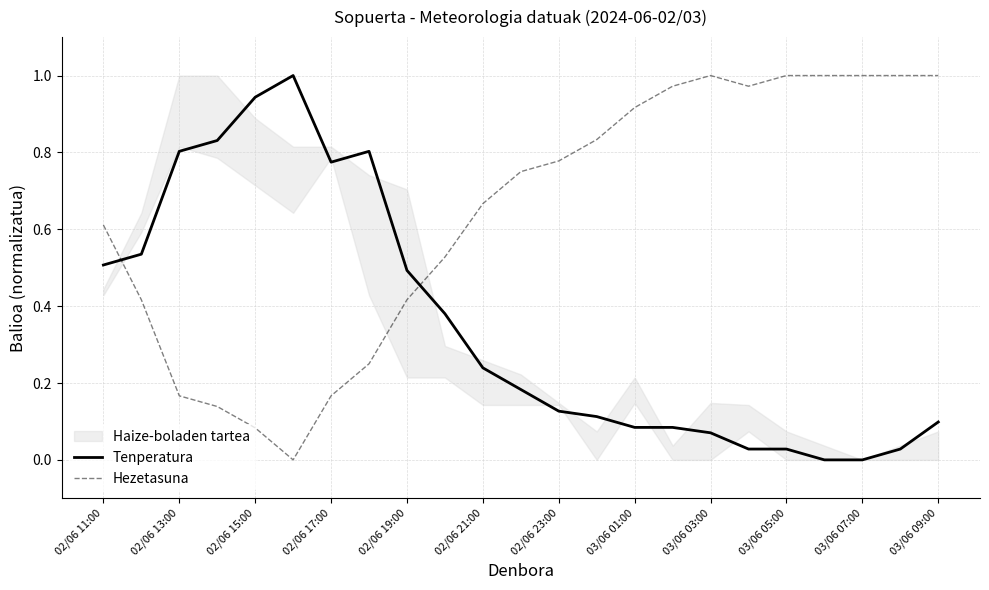

The value of Tenperatura at 02/06 23:00 is 0.2. True or false?

False